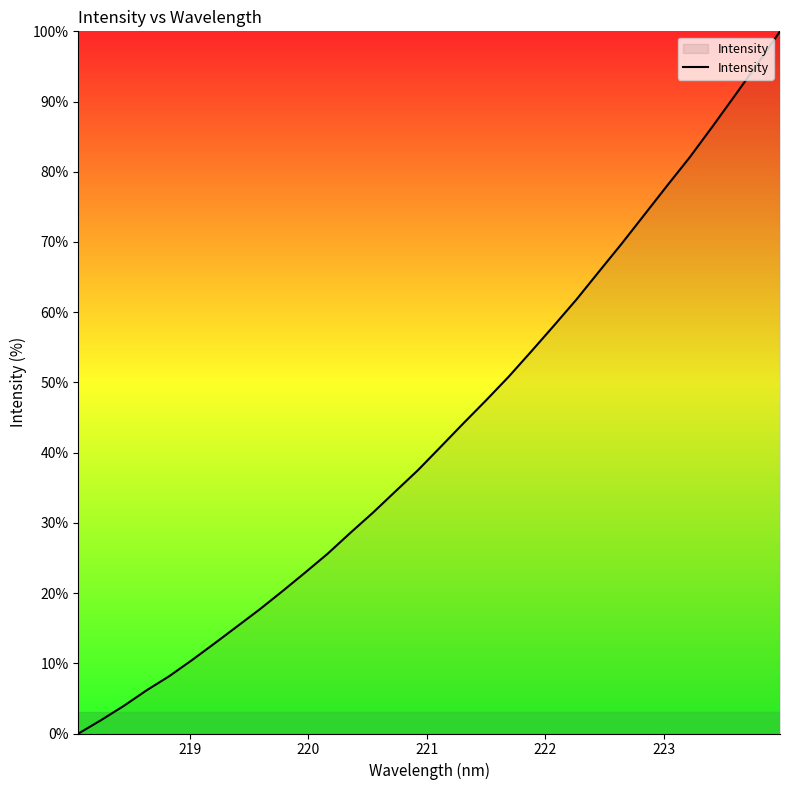

True or false: there are more than 0 points higher than both neighbors.

False